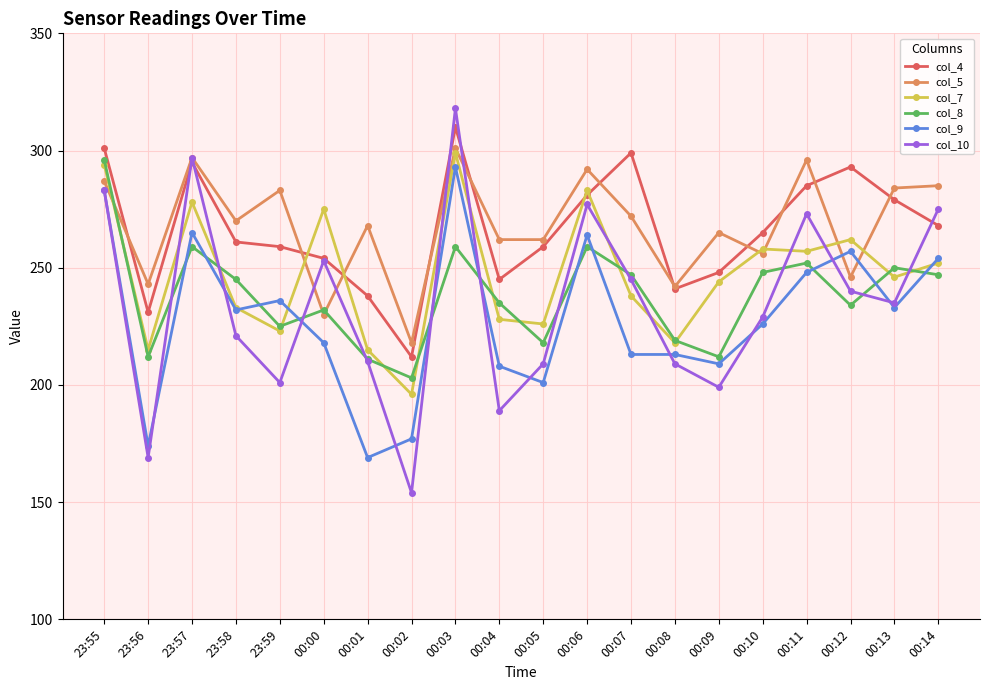

What is the sum of all col_4 values?

5324